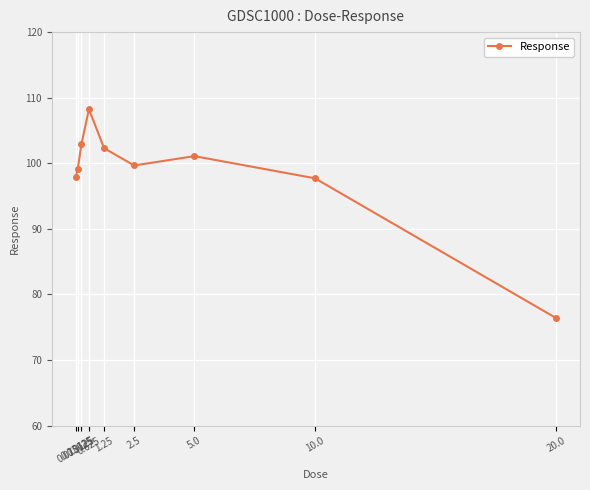

What is the smallest value displayed?

76.4